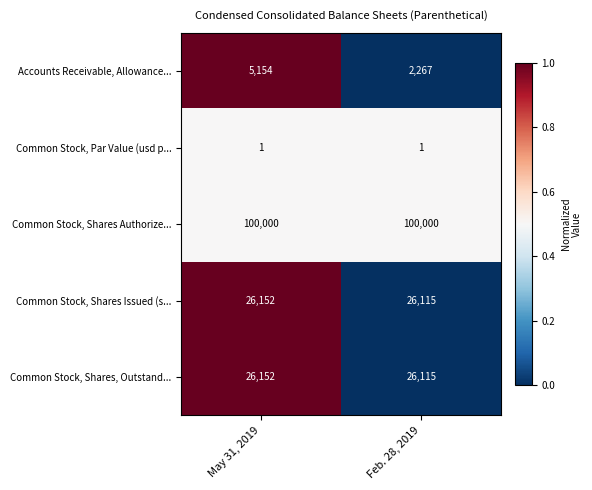

What is the difference between the maximum and minimum values in the Common Stock, Shares, Outstand... series?

37